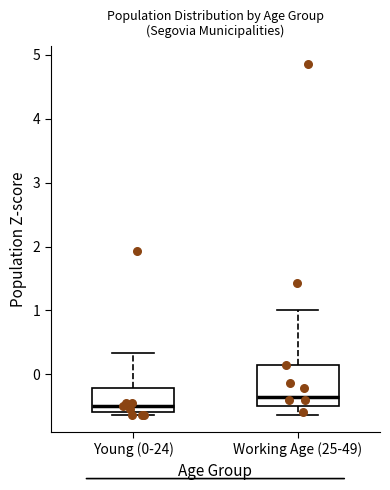

Where does the upper whisker of the box for Young (0-24) end on the y-axis? The values are not printed on the chart, so give them approximately, as read against the axis.

0.3